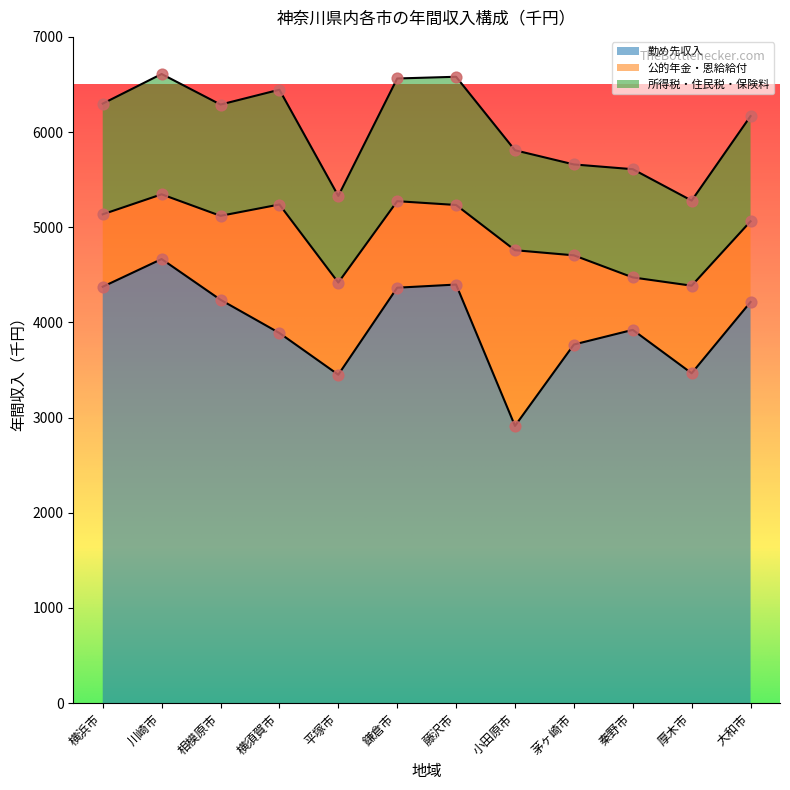

Which series contains the highest Y value?

勤め先収入